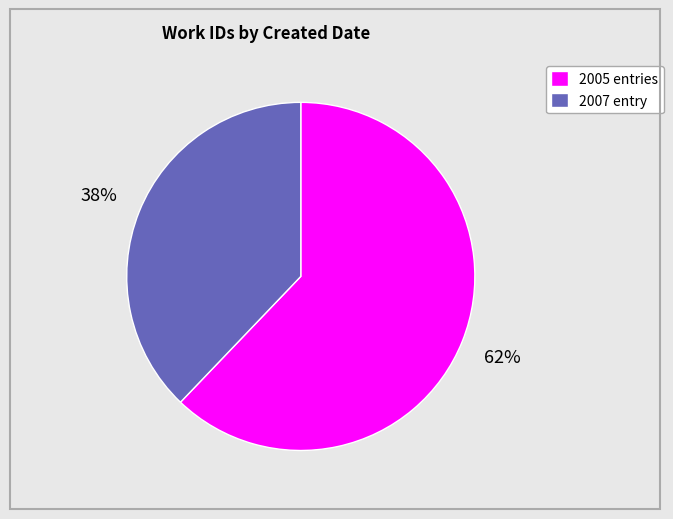

Which has a higher value, 2005 entries or 2007 entry?

2005 entries